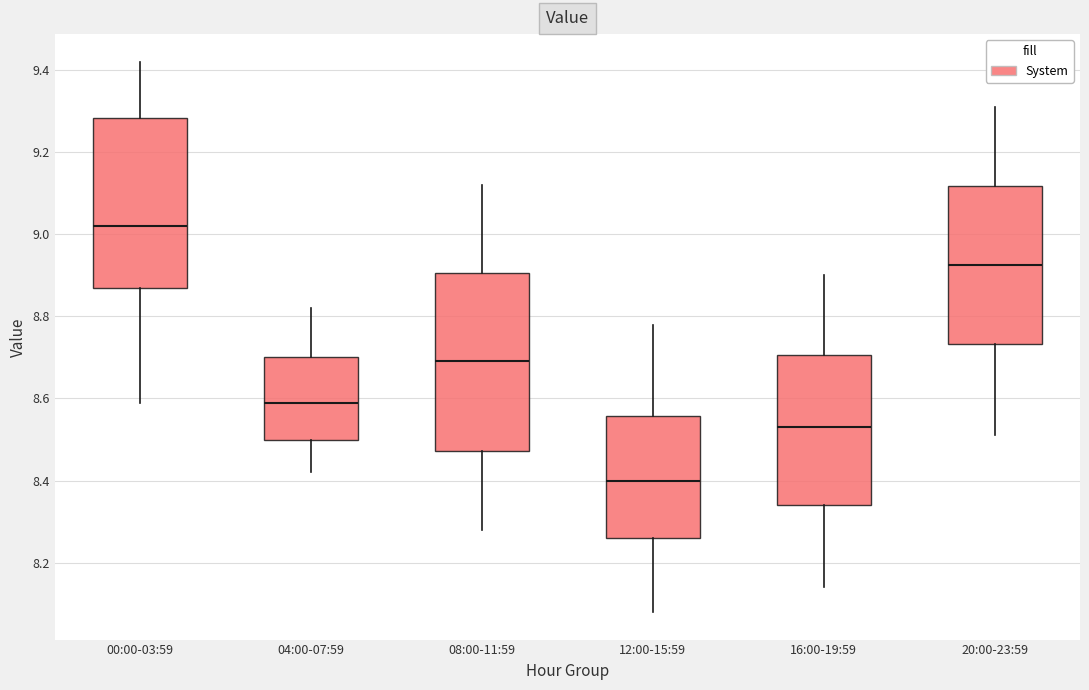

Which box has the highest median line?

00:00-03:59